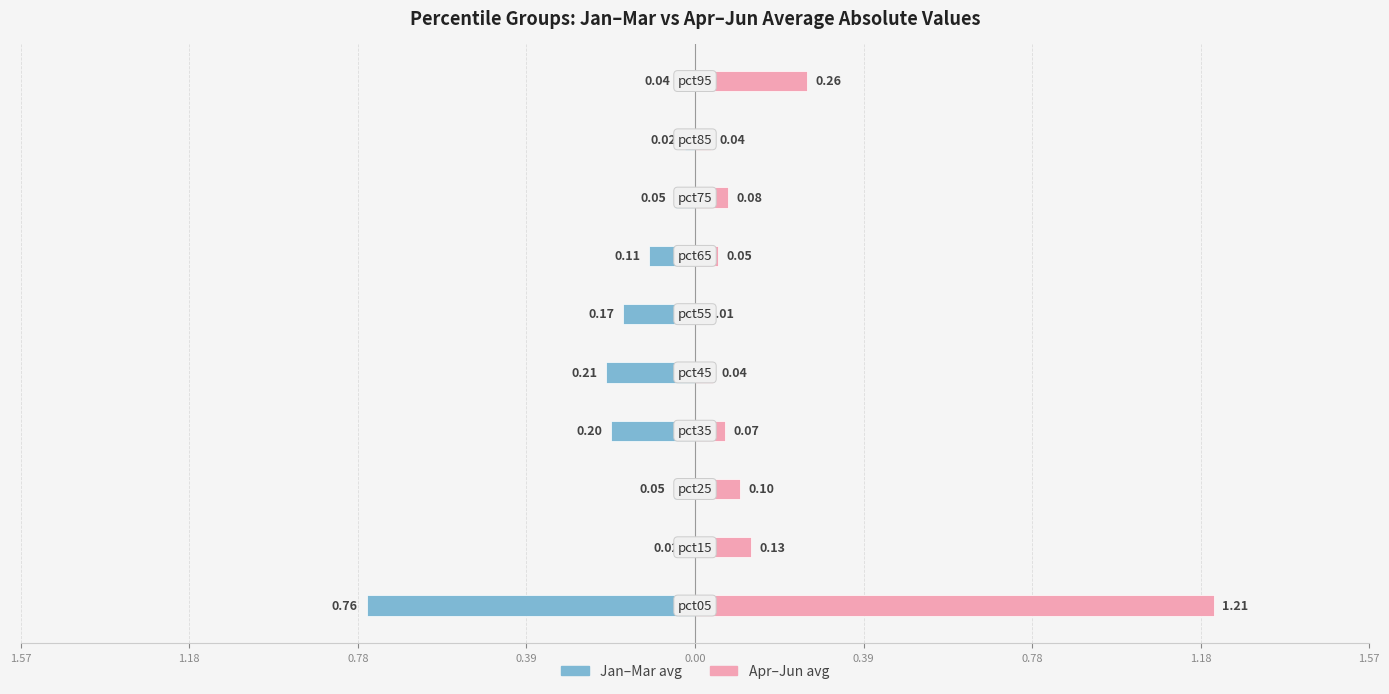

Count the number of categories in the chart.

10